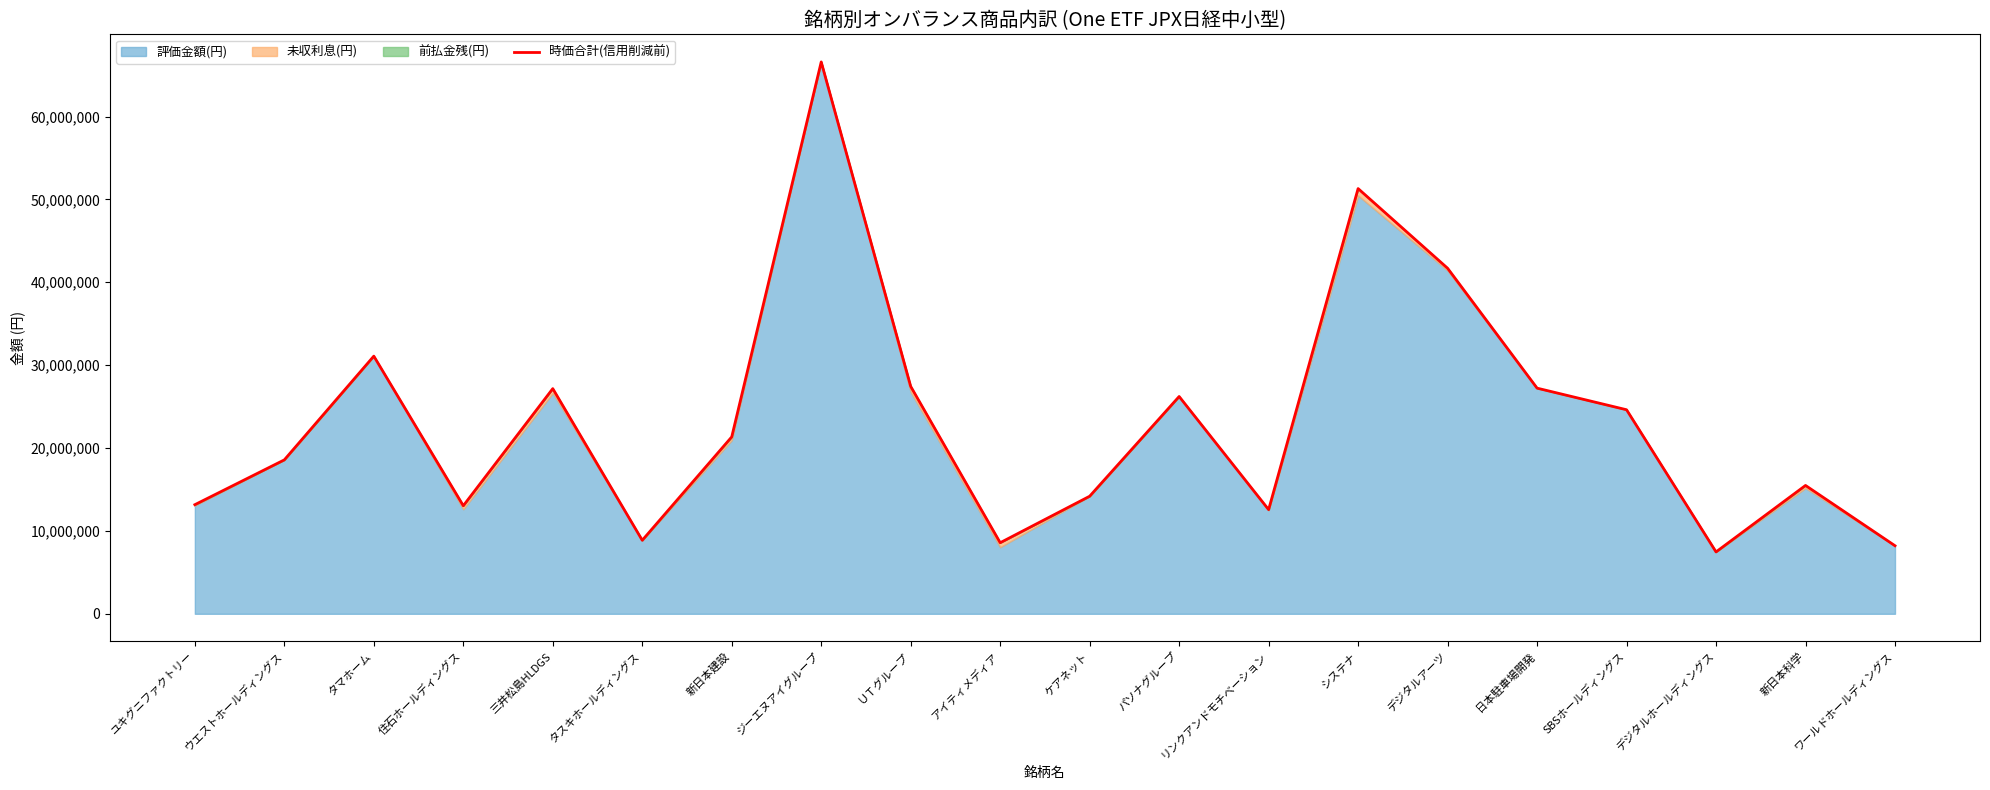

At which label does the data first exceed 21346200?

タマホーム